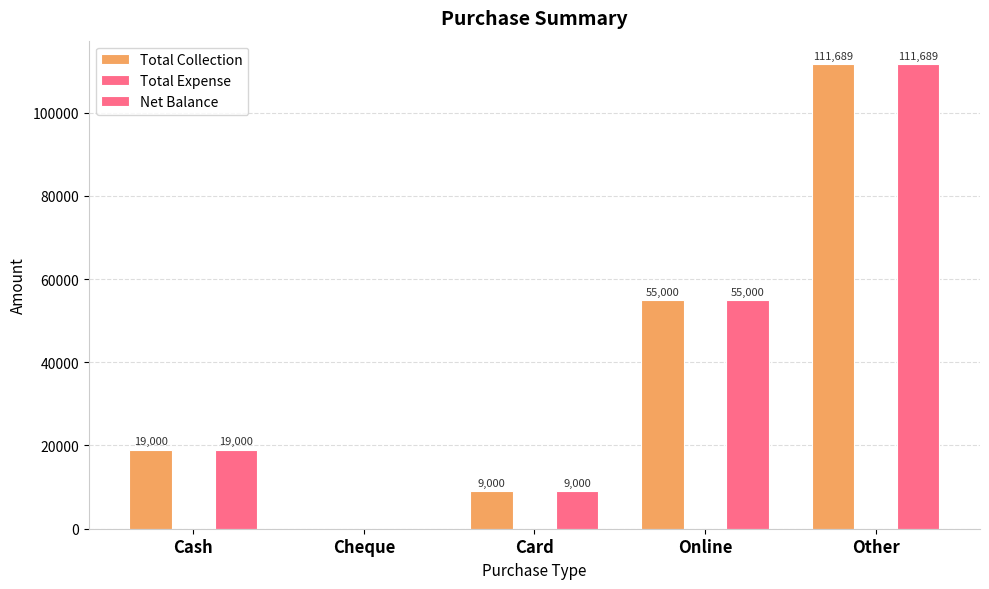

What is the highest value of the Net Balance series?

111689